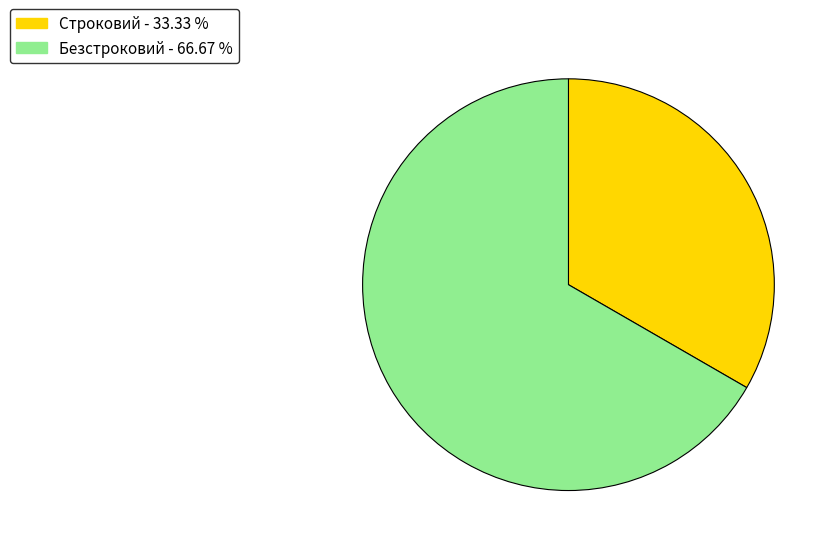

What is the largest slice in the pie chart?

Безстроковий